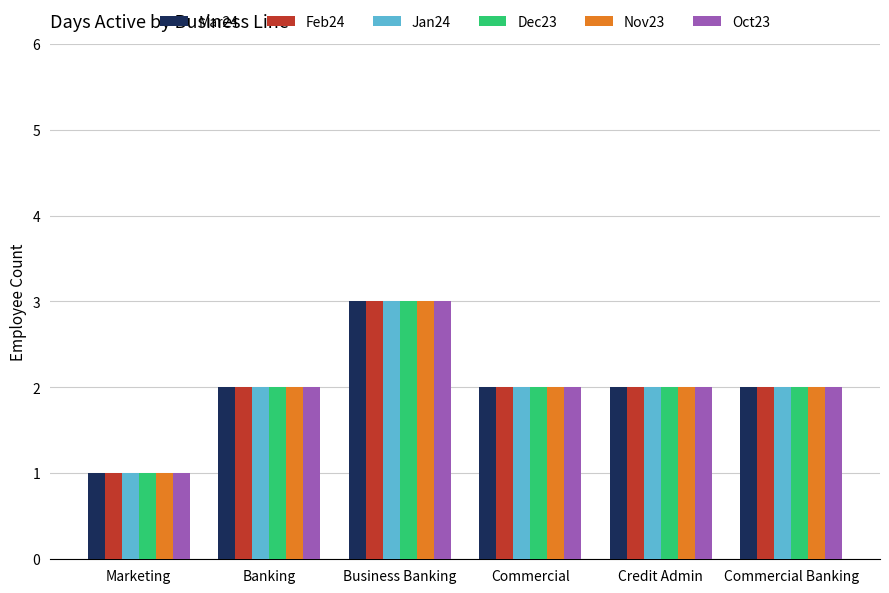

Does the chart contain stacked bars?

No